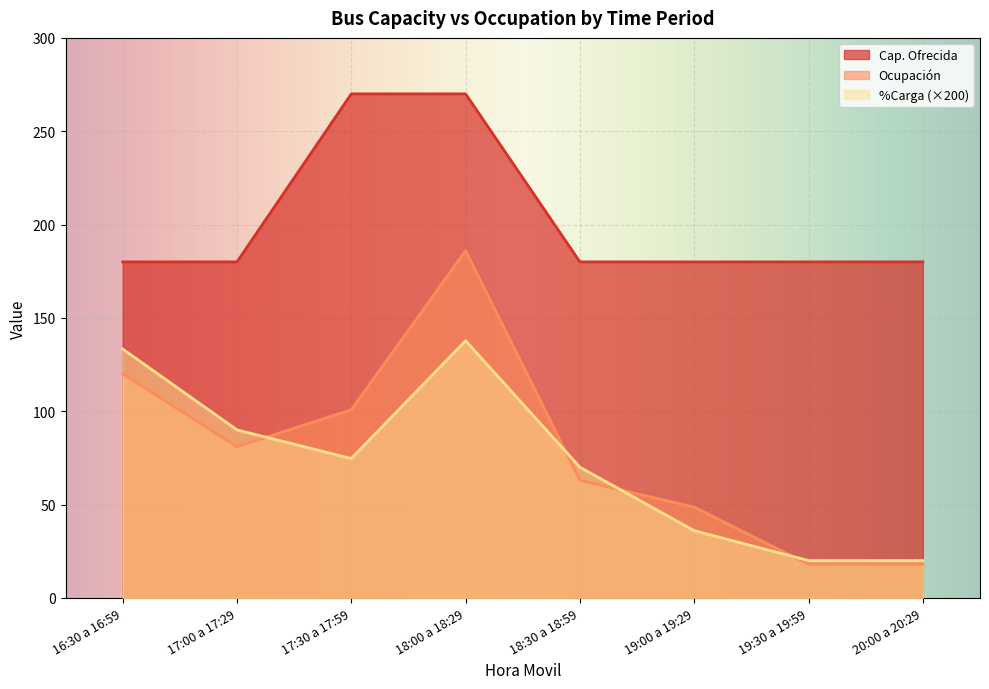

Where do %Carga and Ocupación first cross each other?

17:00 a 17:29 and 17:30 a 17:59